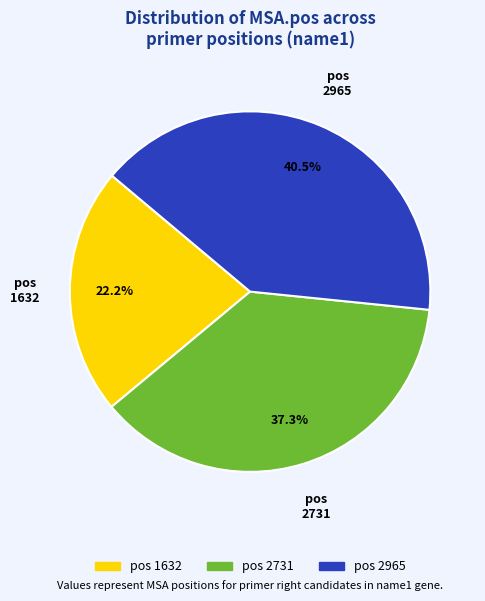

Is there any slice that represents more than half of the pie?

No